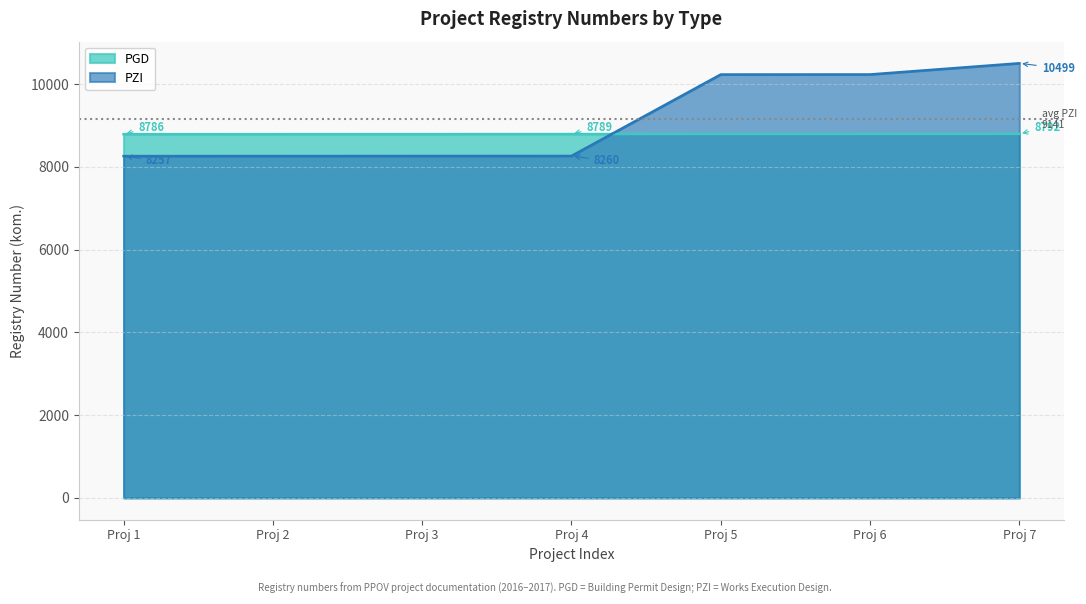

What is the sum of the PGD values at Proj 5 and Proj 2?

17577